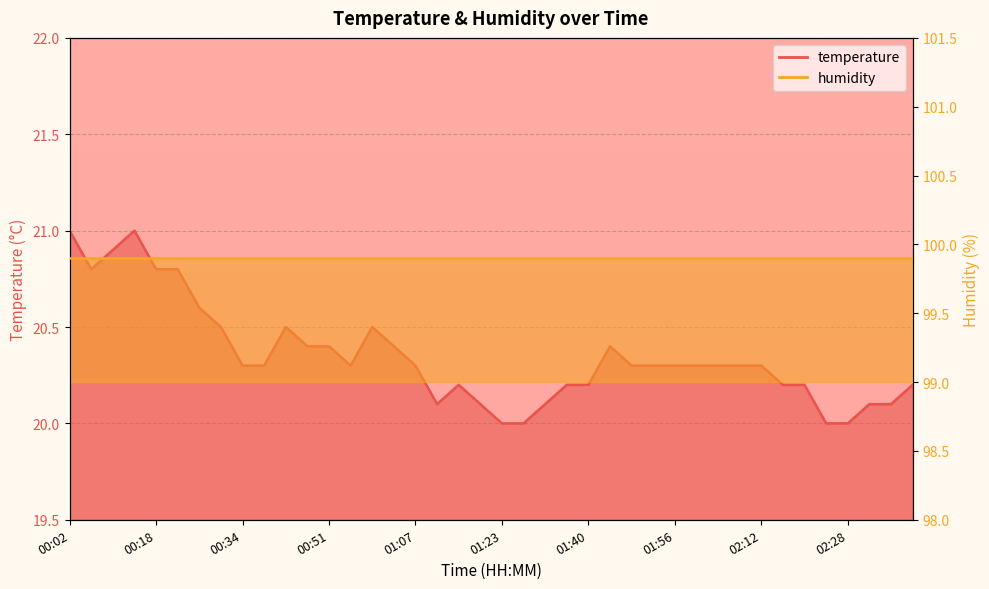

What is the greatest value displayed?

21.0